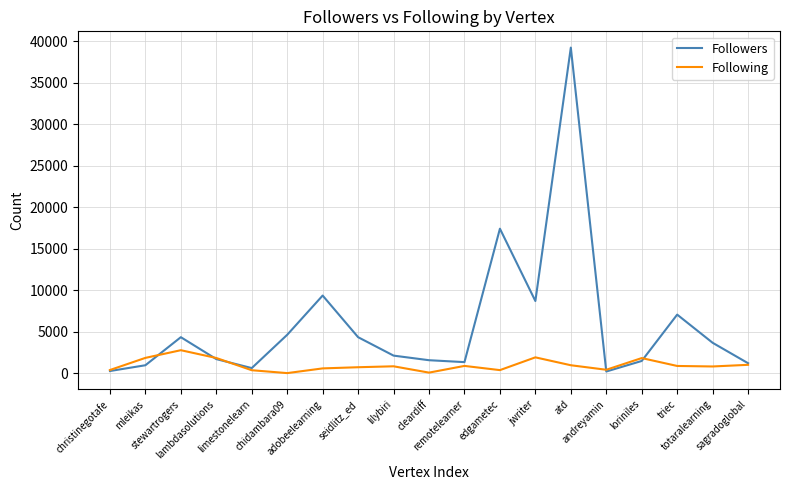

Count the number of categories in the chart.

19